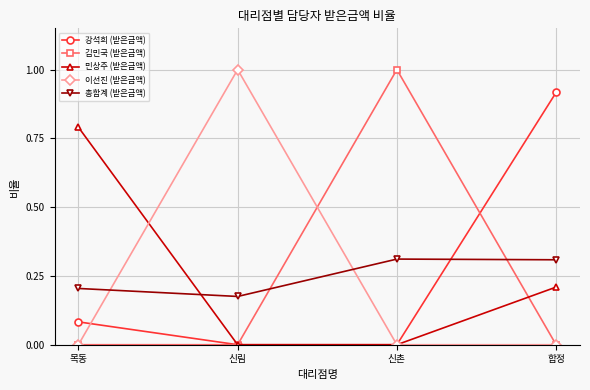

What position from the left is 목동?

1